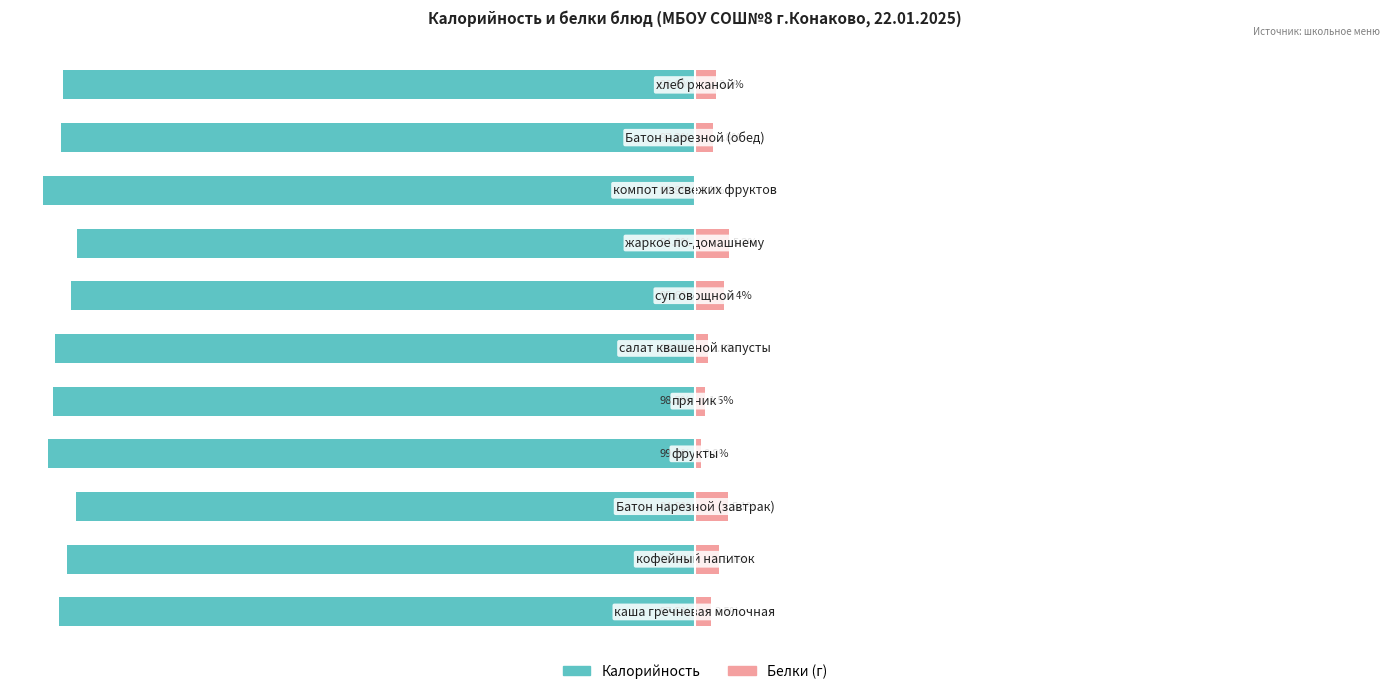

What is the approximate value of Калорийность at 2?

-94.9